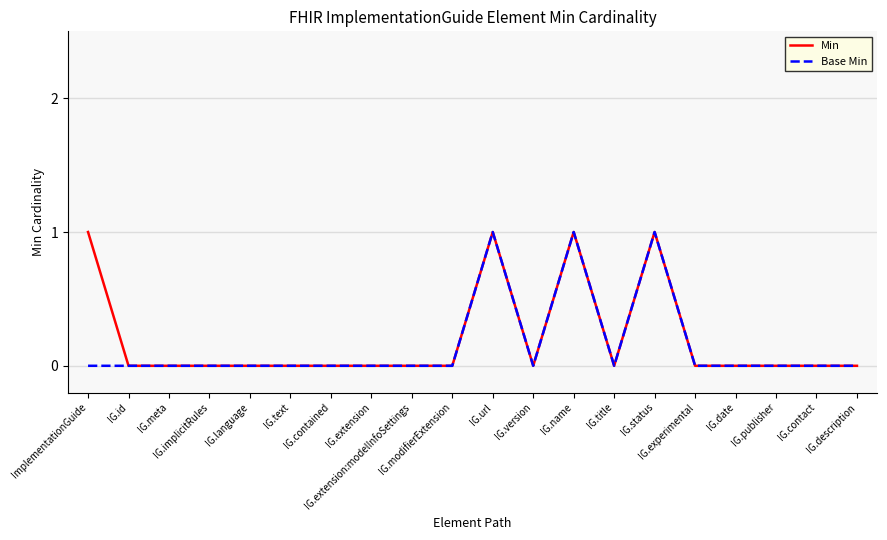

What is the maximum value shown in the chart?

1